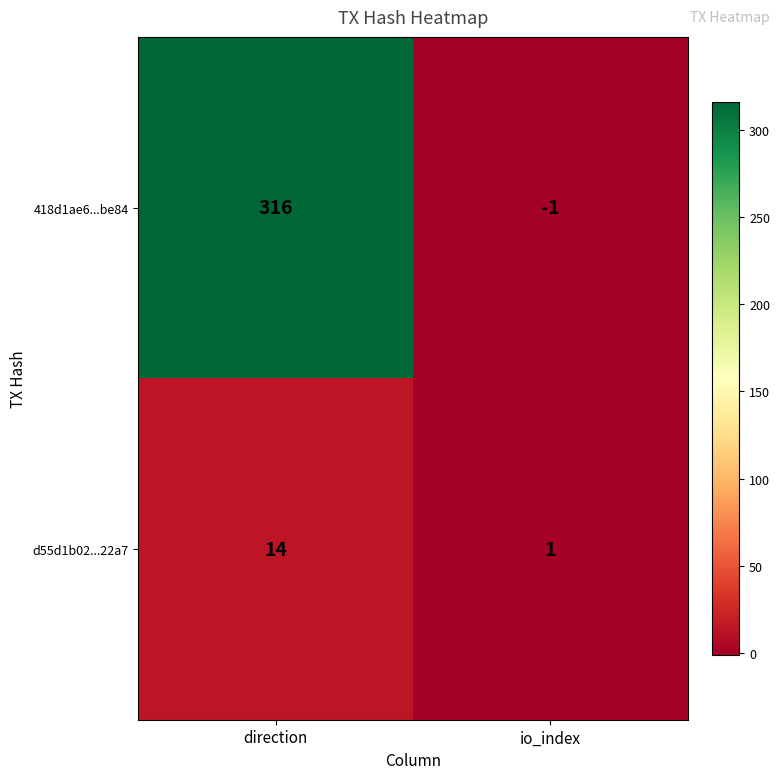

What is the difference between the d55d1b02...22a7 values at io_index and direction?

13